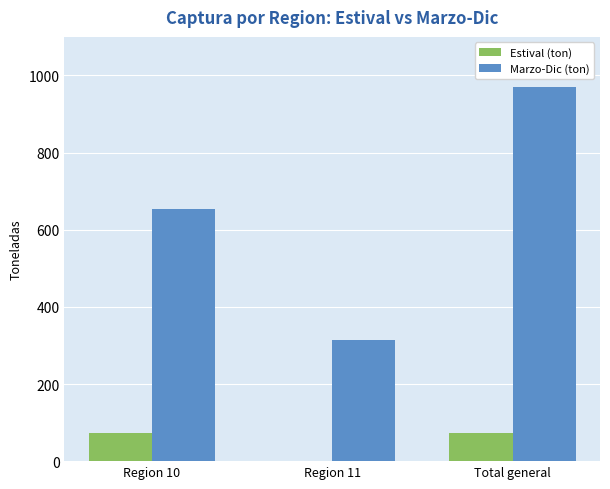

Which series changed the most between Region 11 and Total general?

Marzo-Dic (ton)